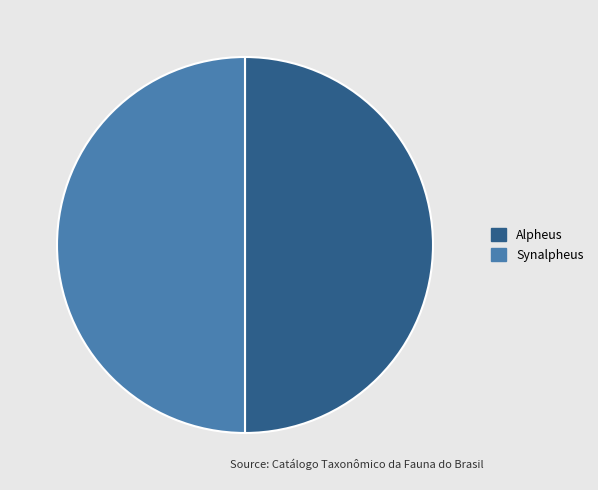

Combined, do Synalpheus and Alpheus account for over 50%?

Yes